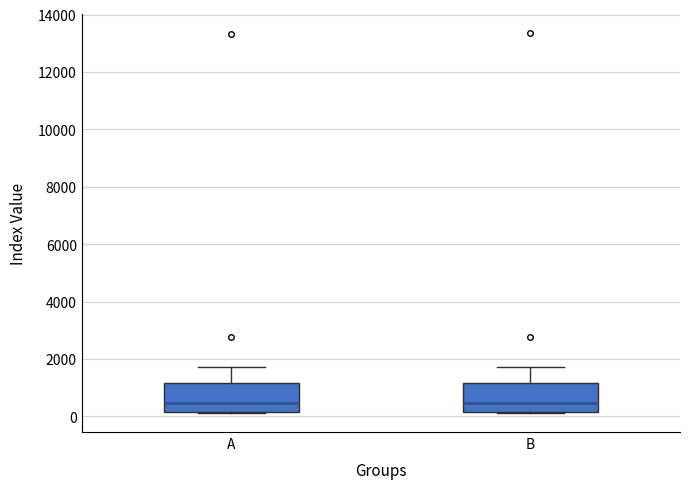

Reading left to right, transcribe this box plot: for each box, give where its median line is, the range the box spans, and where its two whiskers end, as read against the y-axis. The values are not printed on the chart, so give them approximately, as read against the axis.

A: median 400, box 200 to 1200, whiskers 200 to 1800
B: median 400, box 200 to 1200, whiskers 200 to 1800